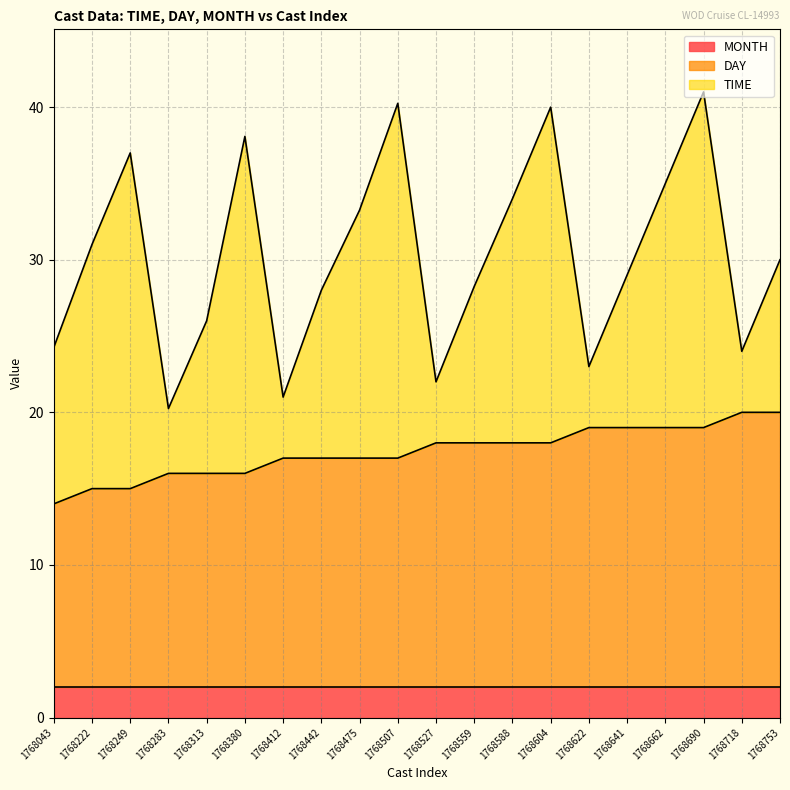

Where is the first local maximum for TIME?

1768249